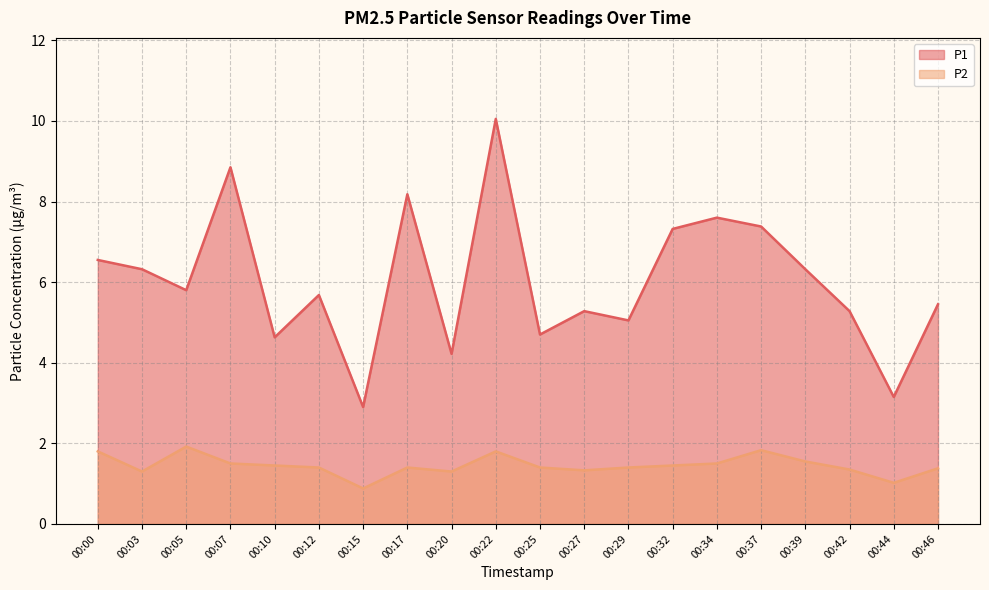

Which has a higher value, 00:07 or 00:17?

00:07